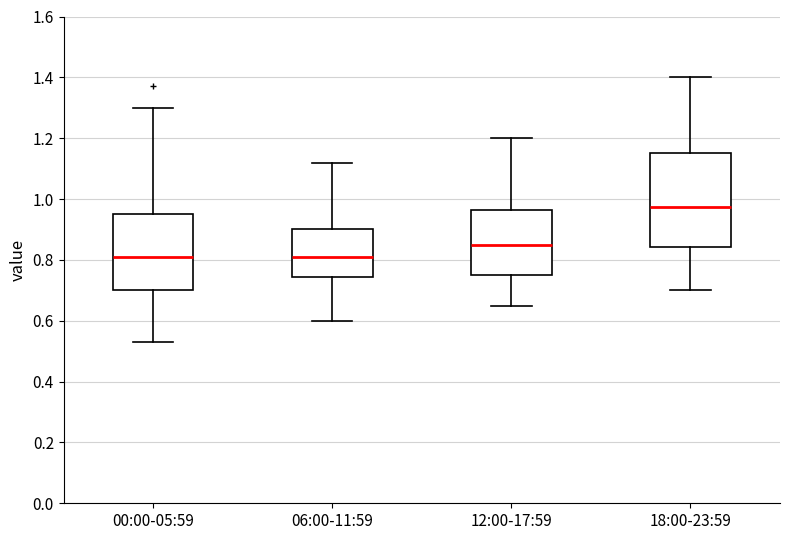

Reading left to right, transcribe this box plot: for each box, give where its median line is, the range the box spans, and where its two whiskers end, as read against the y-axis. The values are not printed on the chart, so give them approximately, as read against the axis.

00:00-05:59: median 0.82, box 0.70 to 0.96, whiskers 0.54 to 1.30
06:00-11:59: median 0.82, box 0.74 to 0.90, whiskers 0.60 to 1.12
12:00-17:59: median 0.86, box 0.76 to 0.96, whiskers 0.66 to 1.20
18:00-23:59: median 0.98, box 0.84 to 1.16, whiskers 0.70 to 1.40